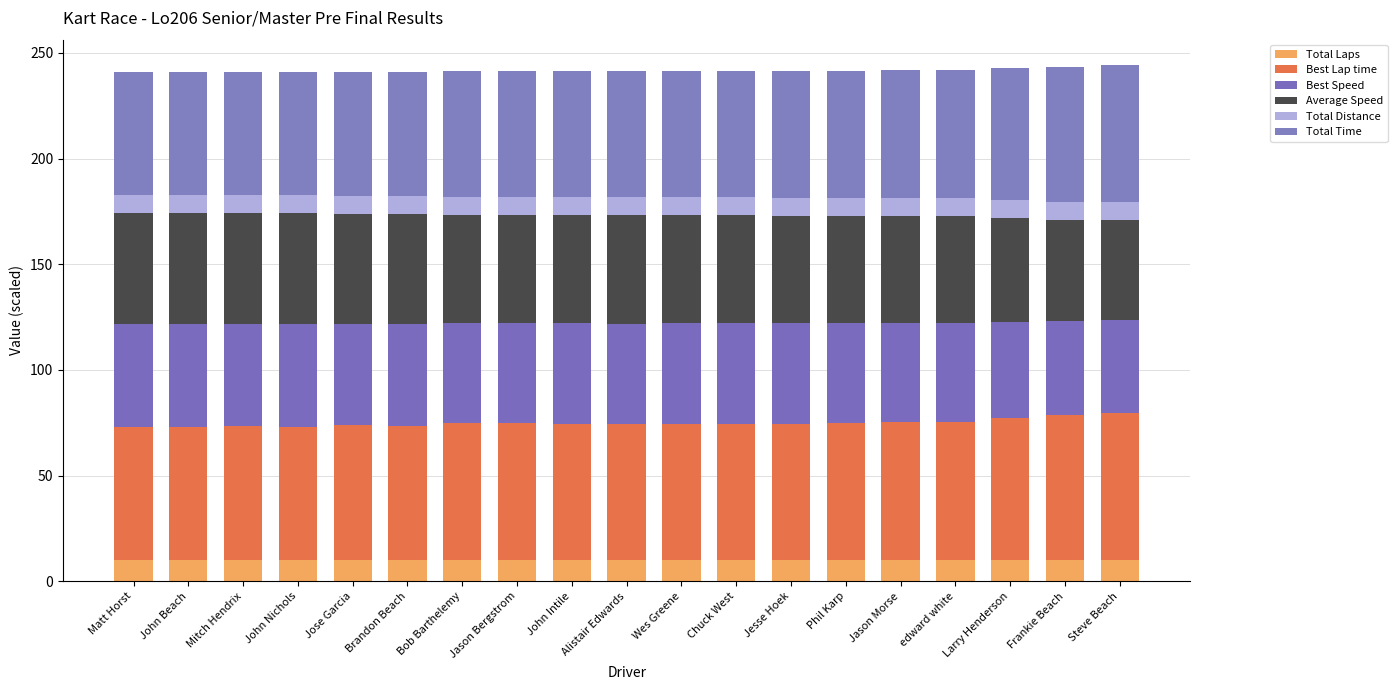

What is the sum of all Best Lap time values?

1232.4